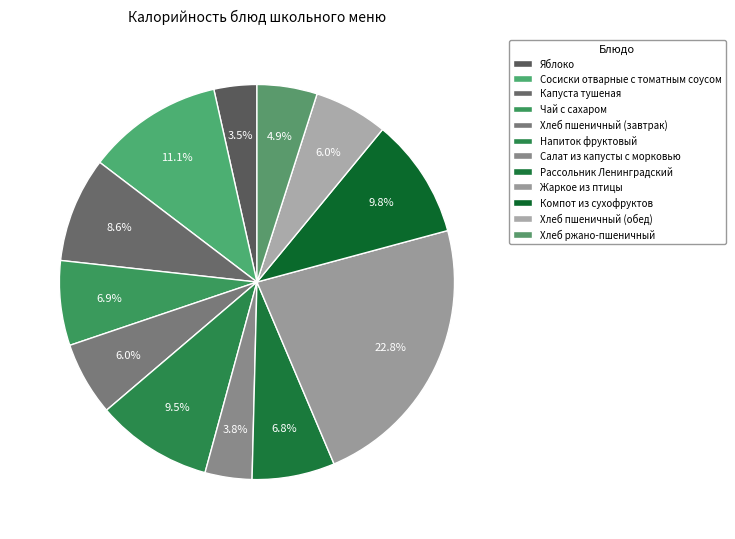

Is there any slice that represents more than half of the pie?

No